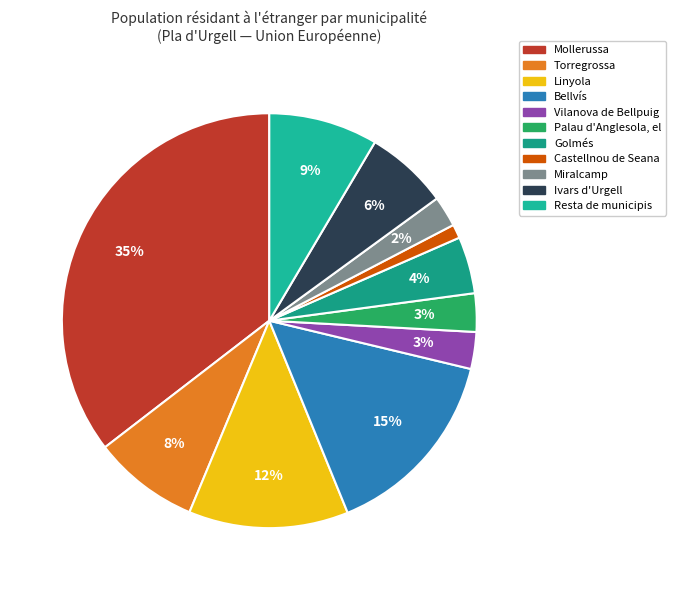

How many segments does this pie chart have?

11